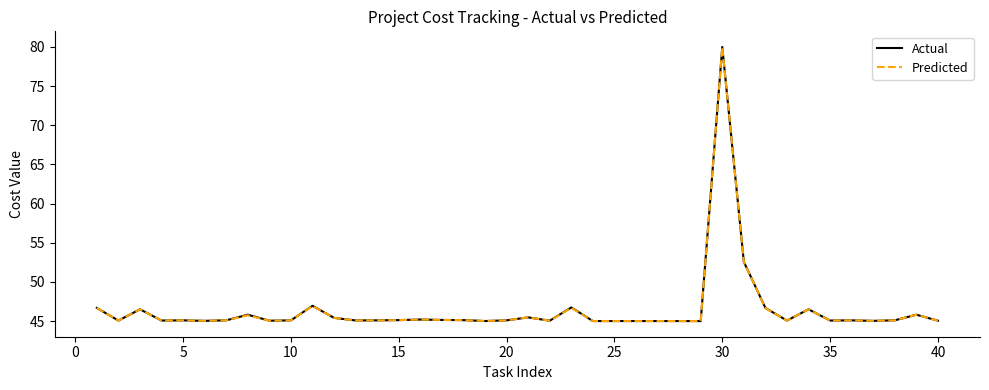

True or false: Predicted has more than 1 points higher than both neighbors.

True